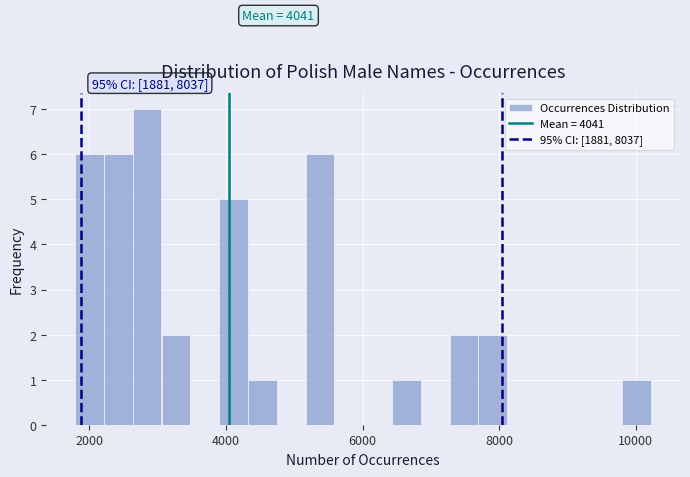

Read against the x-axis, roughly where is the centre of the tallest bar?

2800